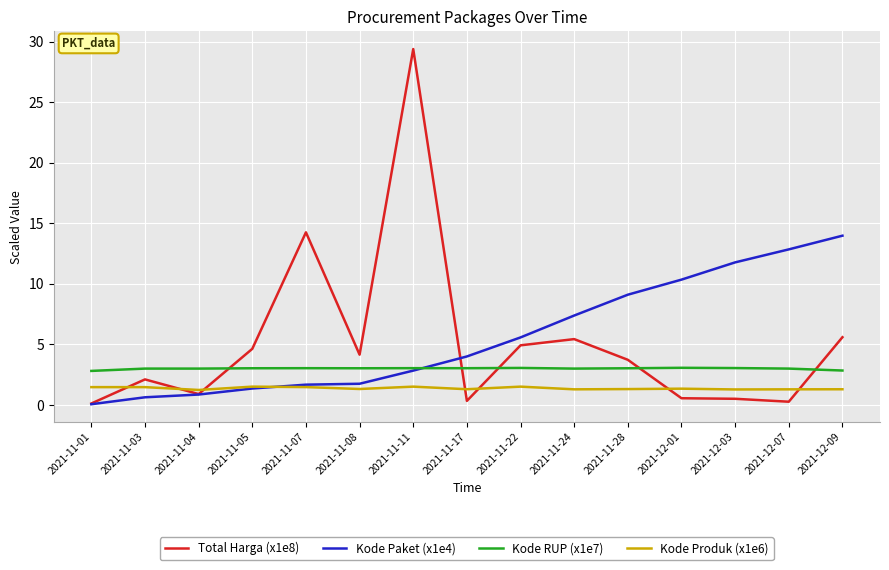

What is the total value across all series at 2021-12-01?

15.3